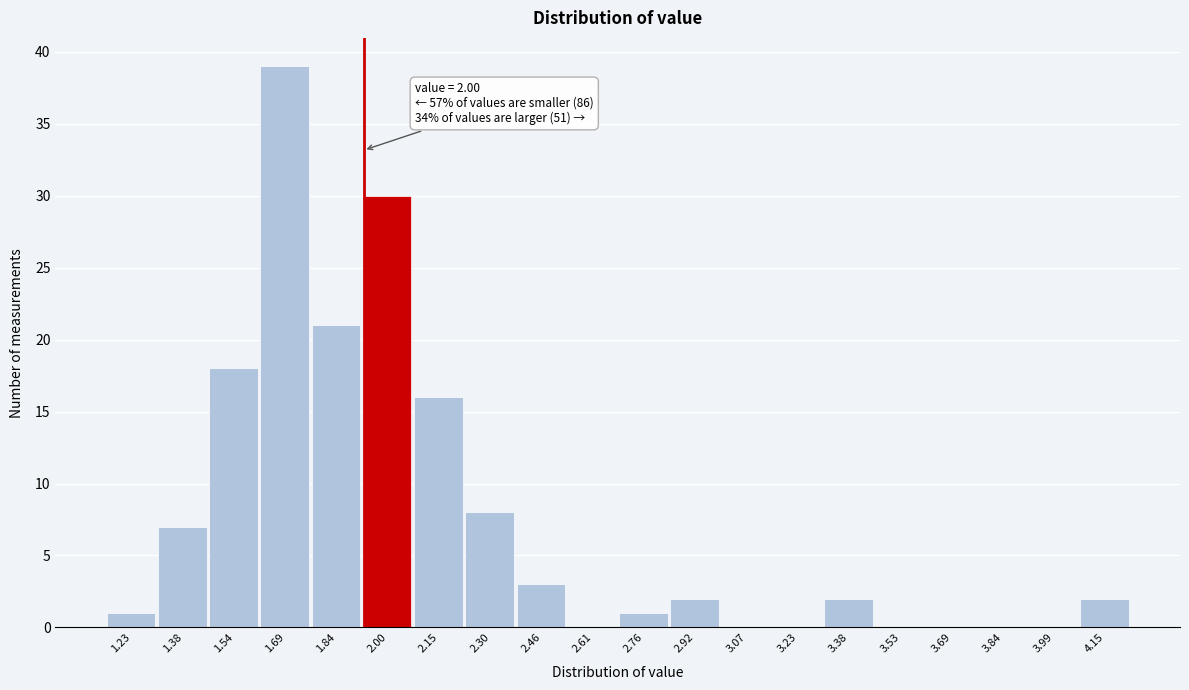

Reading right to left, transcribe all the data shown in this chart.

4.15=2	3.99=0	3.84=0	3.69=0	3.53=0	3.38=2	3.23=0	3.07=0	2.92=2	2.76=1	2.61=0	2.46=3	2.30=8	2.15=16	2.00=30	1.84=21	1.69=39	1.54=18	1.38=7	1.23=1